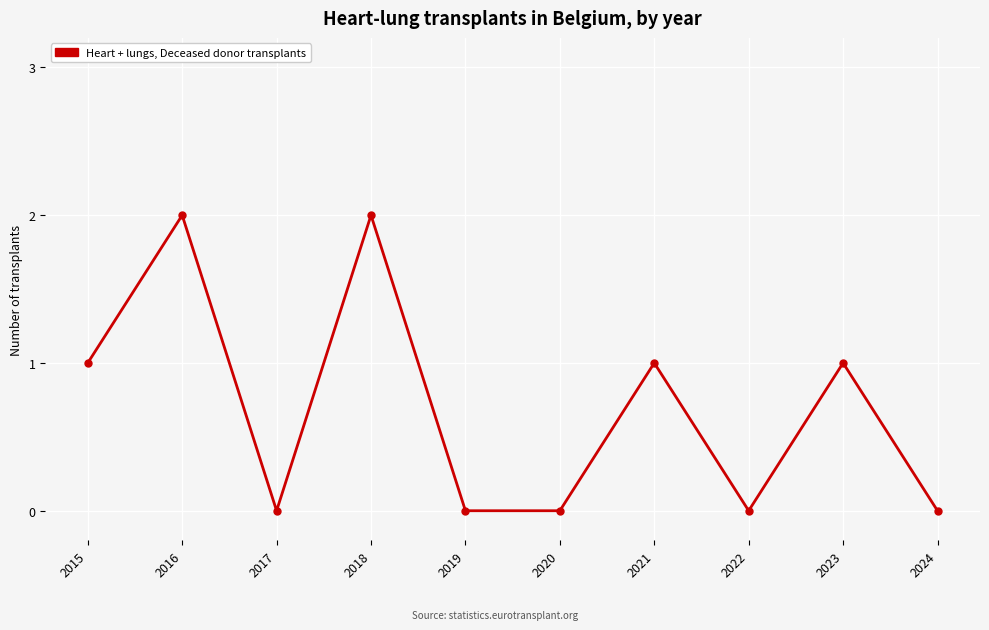

What is the sum of all values?

7